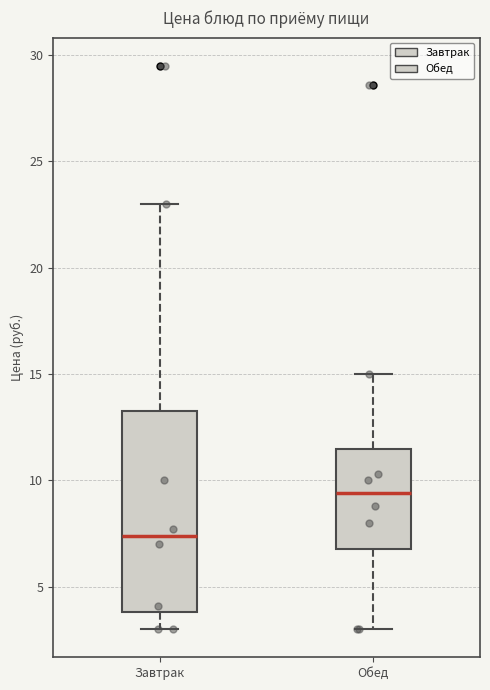

Comparing the boxes themselves (not the whiskers), which one is the tallest?

Завтрак